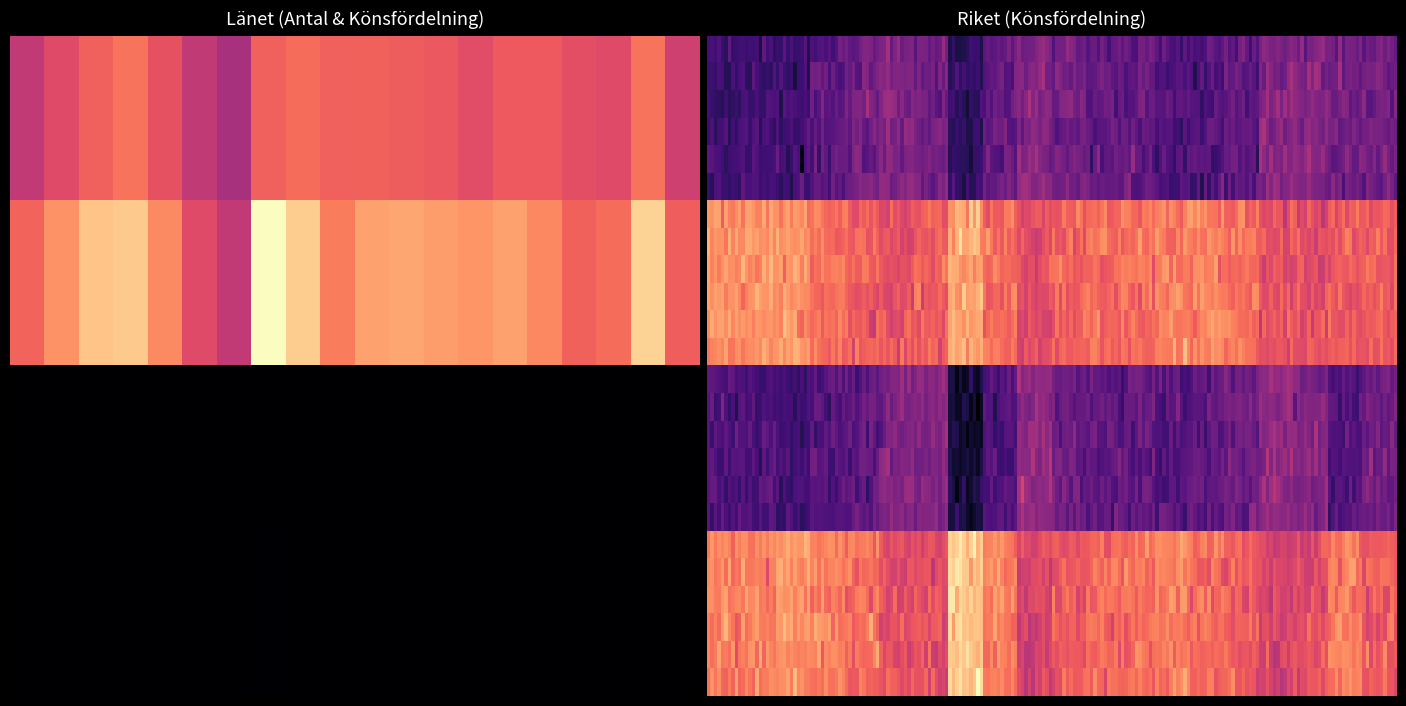

Where does the Riket Män% series first go above 55?

2002